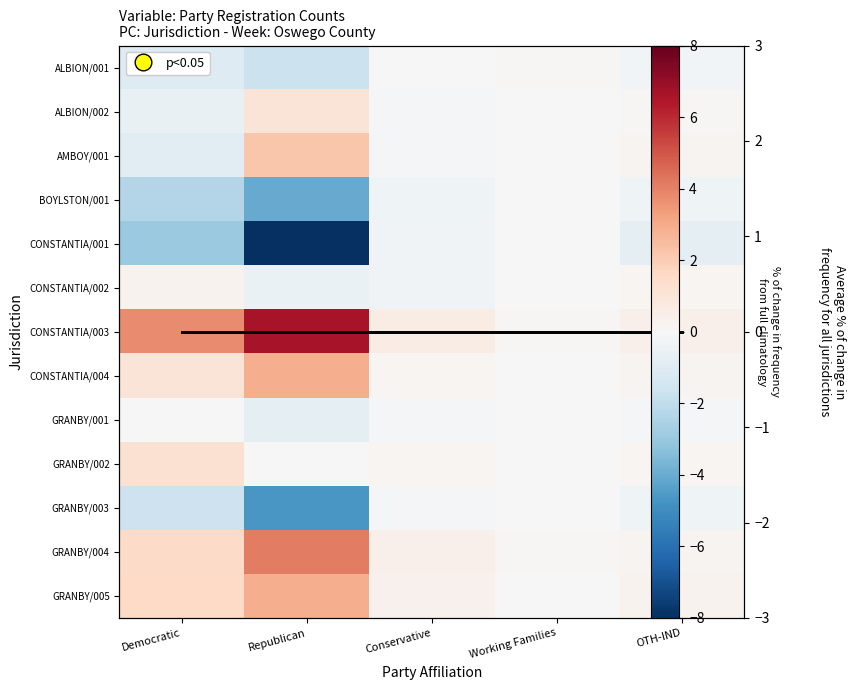

The AMBOY/001 series shows -0.2 at Conservative. True or false?

True